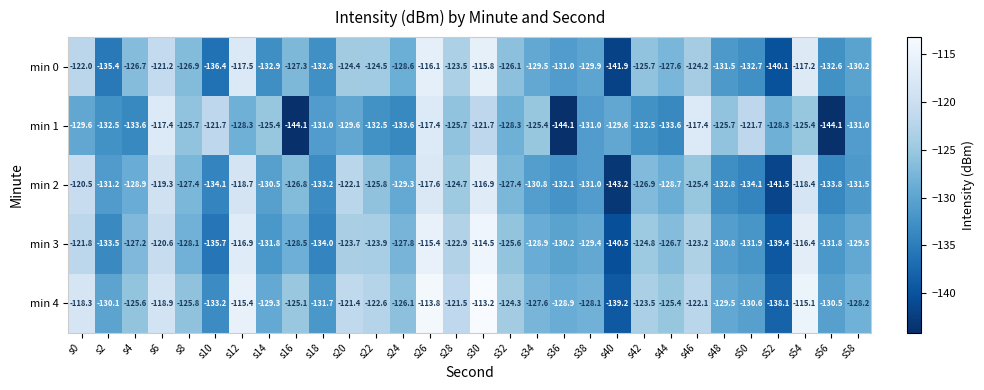

Which category has the highest value across all series?

s30